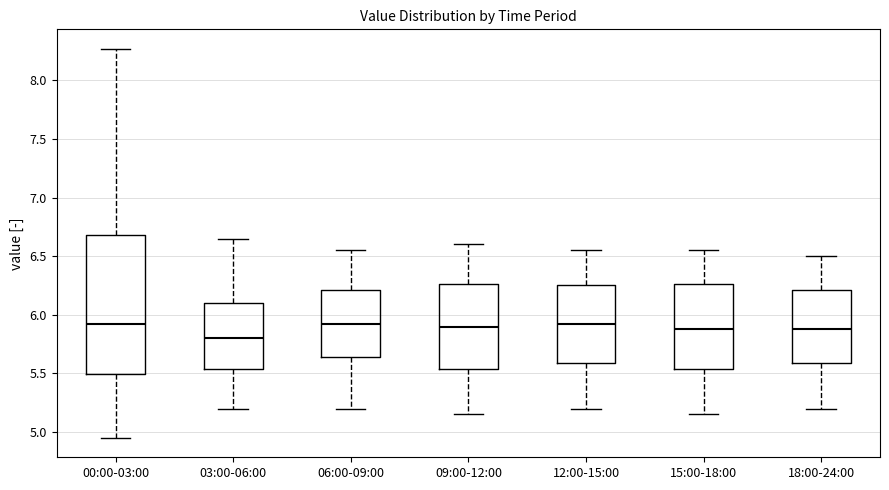

Where is the lower edge of the box for 12:00-15:00 on the y-axis? The values are not printed on the chart, so give them approximately, as read against the axis.

5.60